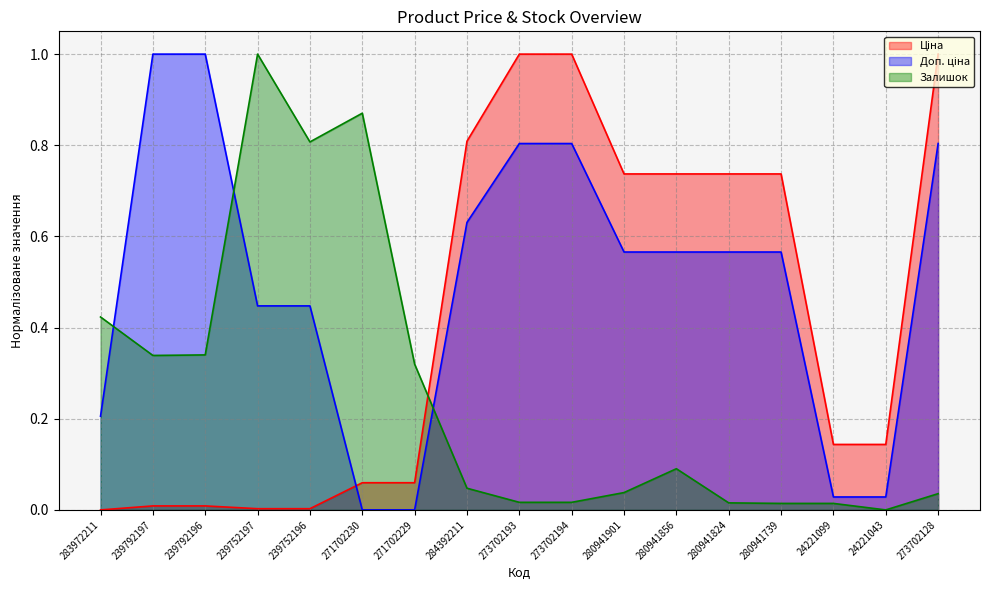

Which series ends up on top after the final intersection of Доп. ціна and Залишок?

Доп. ціна